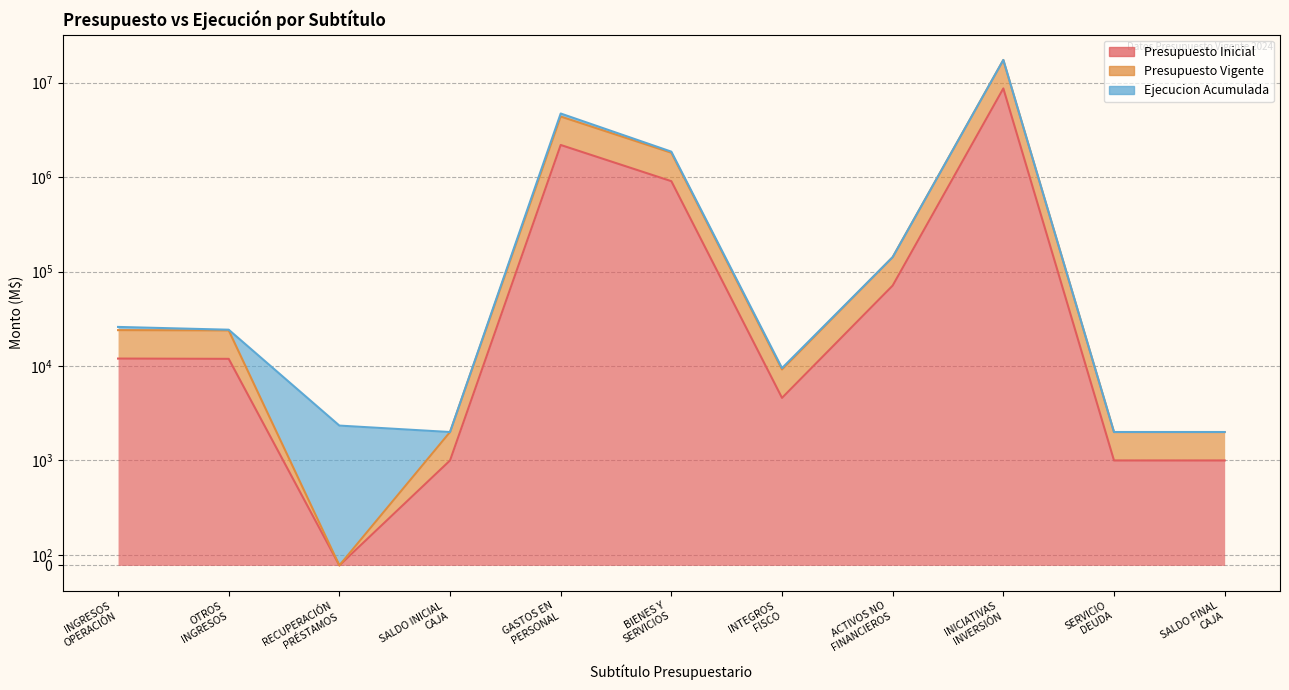

What is the label of the 9th point from the right?

RECUPERACIÓN
PRÉSTAMOS